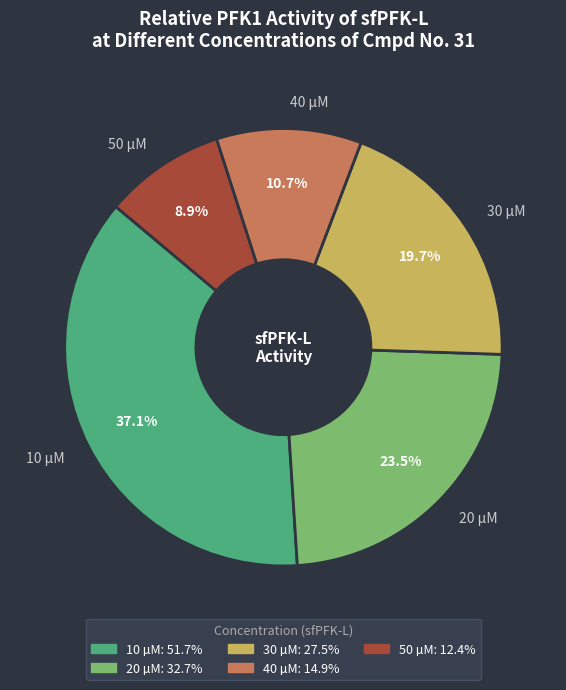

Which category has the smallest portion of the pie?

50 µM